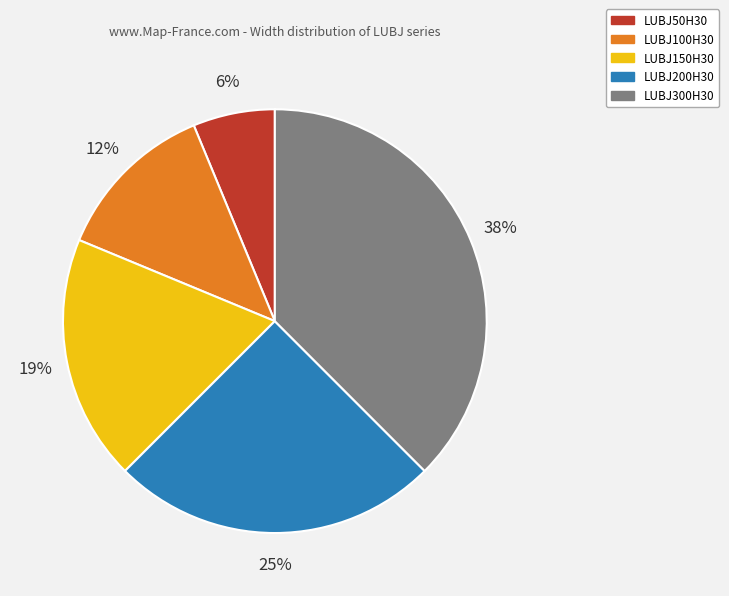

Is the sum of LUBJ200H30 and LUBJ50H30 greater than half?

No